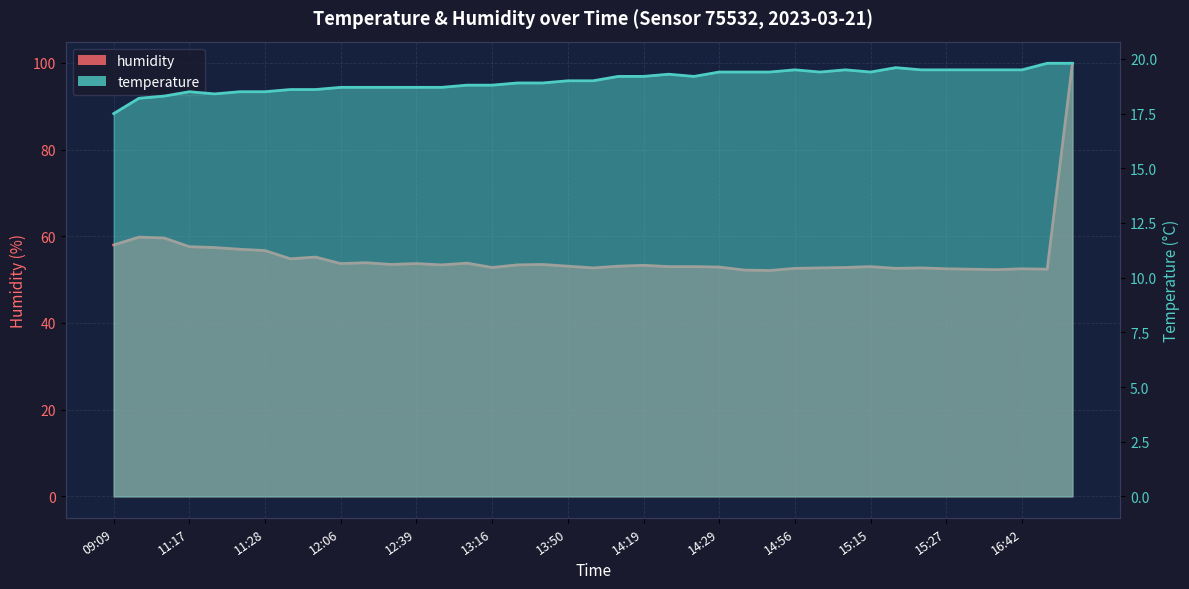

What is the average value of the humidity series?

55.2